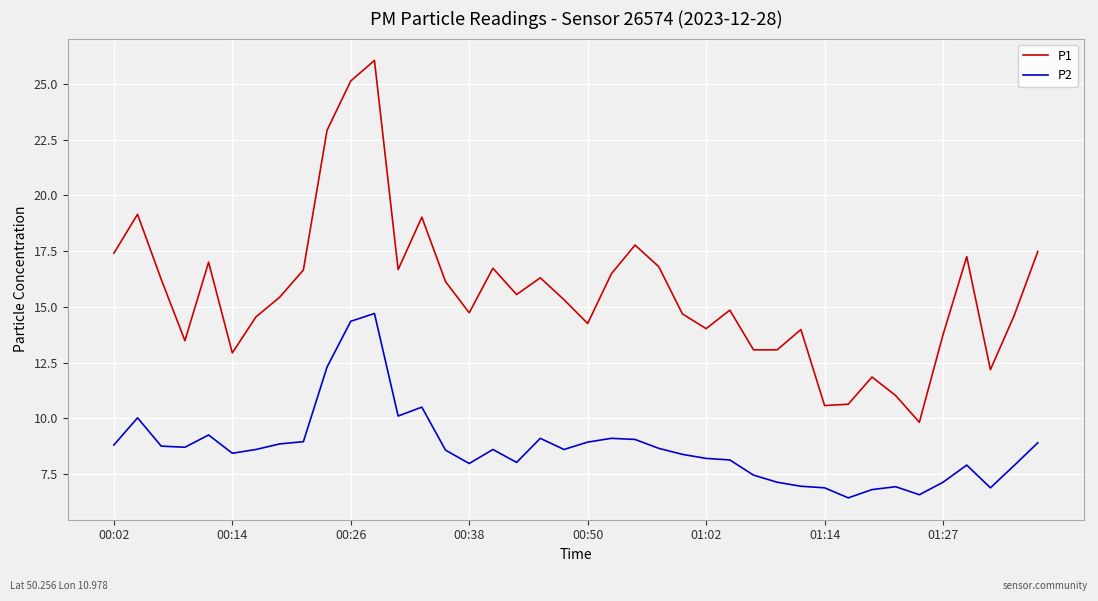

In P2, how many points are lower than both neighbors (excluding endpoints)?

9